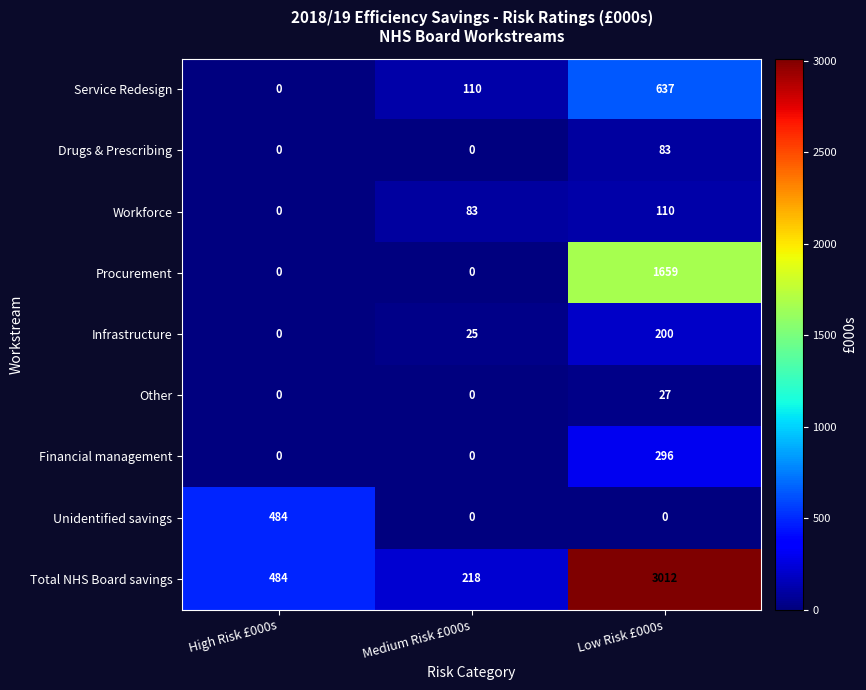

List the series in order of their peak value, lowest first.

Other, Drugs & Prescribing, Workforce, Infrastructure, Financial management, Unidentified savings, Service Redesign, Procurement, Total NHS Board savings